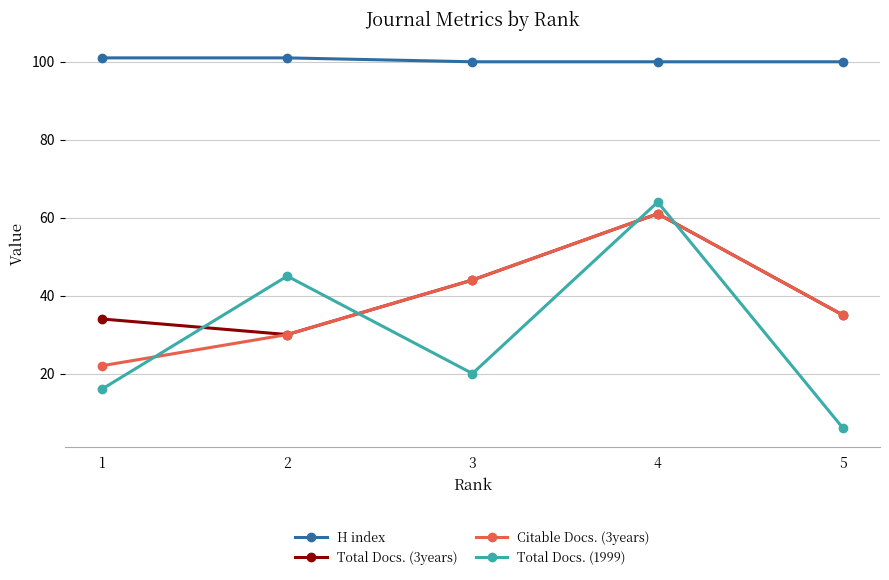

Rank the series at 1 from lowest to highest value.

Total Docs. (1999), Citable Docs. (3years), Total Docs. (3years), H index